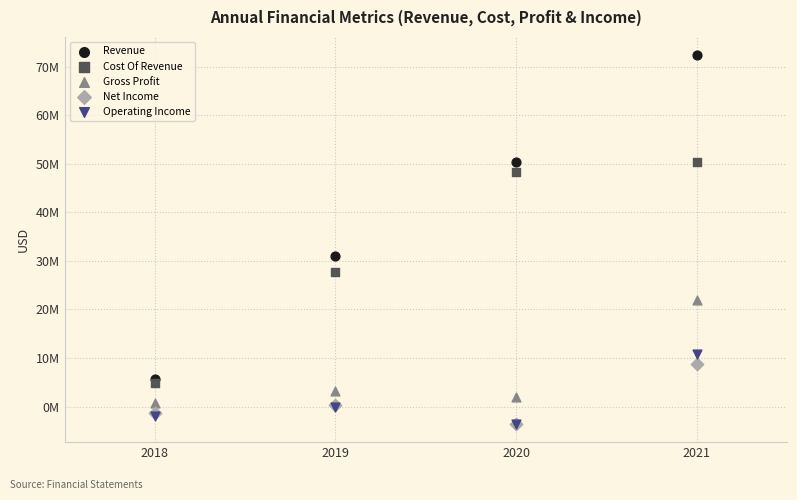

What are all the series names shown in the legend?

Revenue, Cost Of Revenue, Gross Profit, Net Income, Operating Income